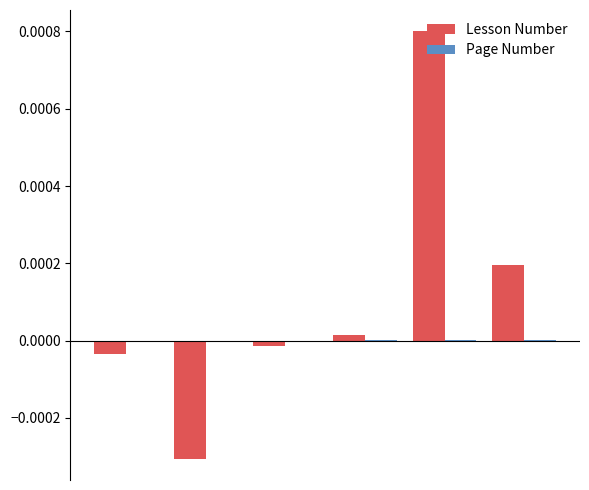

Which series has the largest total across all categories?

Lesson Number